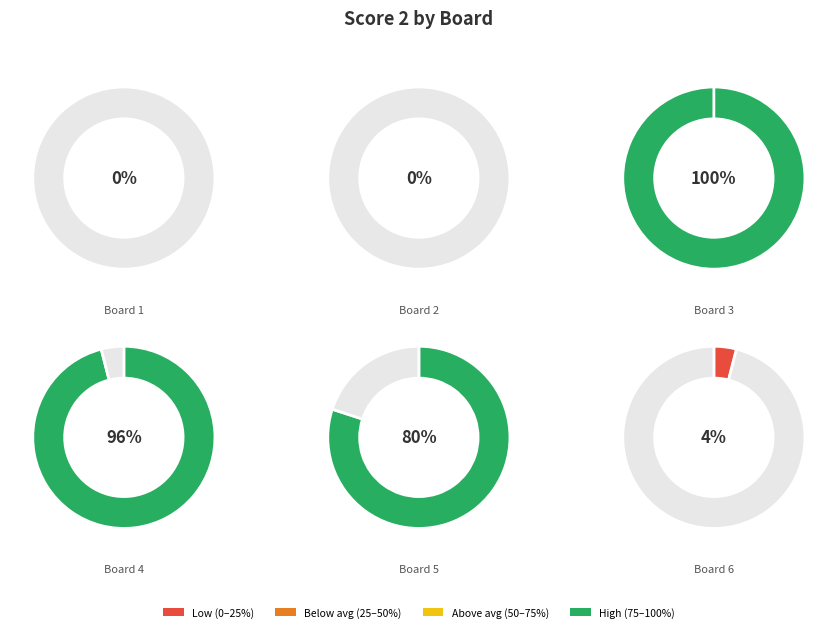

Does Board 3 represent more than half of the total?

No